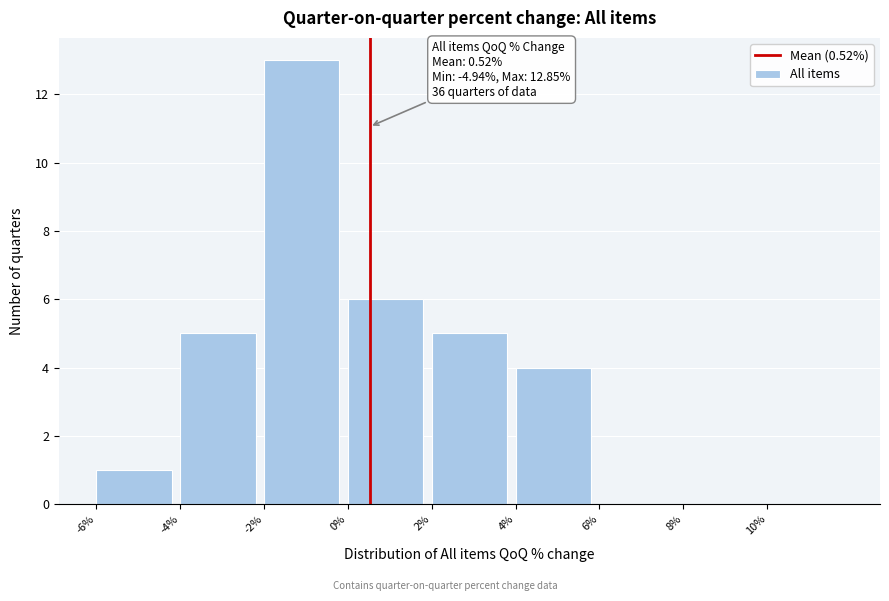

Which range on the x-axis has the tallest bar?

-2 to 0